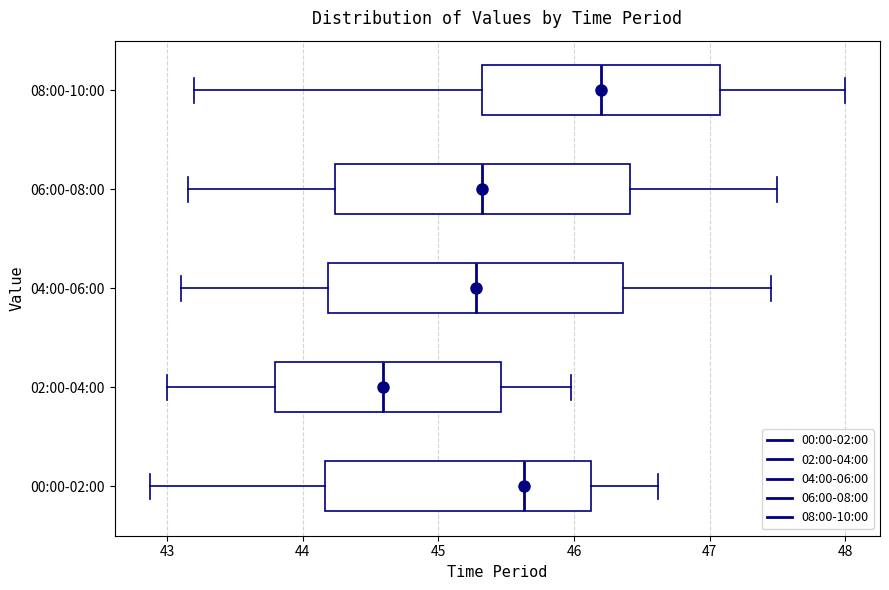

Reading bottom to top, transcribe this box plot: for each box, give where its median line is, the range the box spans, and where its two whiskers end, as read against the x-axis. The values are not printed on the chart, so give them approximately, as read against the axis.

00:00-02:00: median 45.6, box 44.2 to 46.1, whiskers 42.9 to 46.6
02:00-04:00: median 44.6, box 43.8 to 45.5, whiskers 43.0 to 46.0
04:00-06:00: median 45.3, box 44.2 to 46.4, whiskers 43.1 to 47.5
06:00-08:00: median 45.3, box 44.2 to 46.4, whiskers 43.2 to 47.5
08:00-10:00: median 46.2, box 45.3 to 47.1, whiskers 43.2 to 48.0